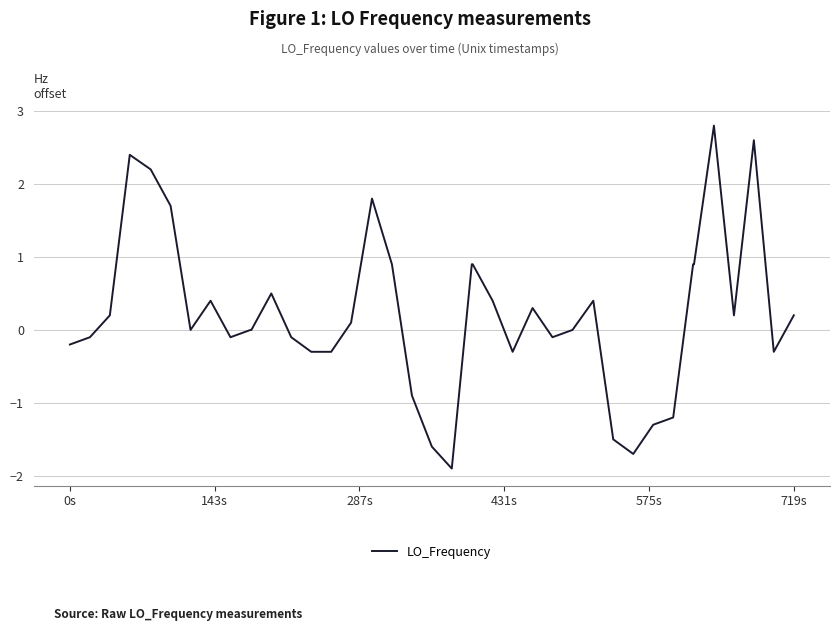

What is the difference between the maximum and minimum values?

4.7